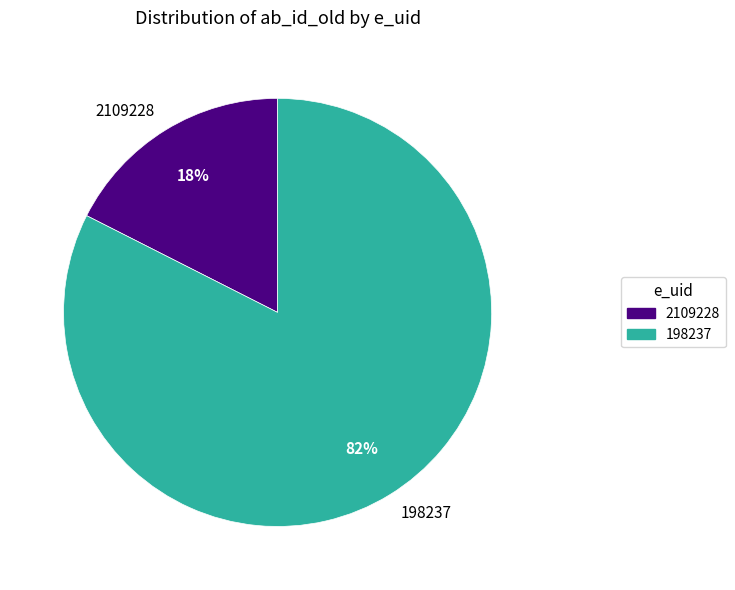

How many slices are in this pie chart?

2